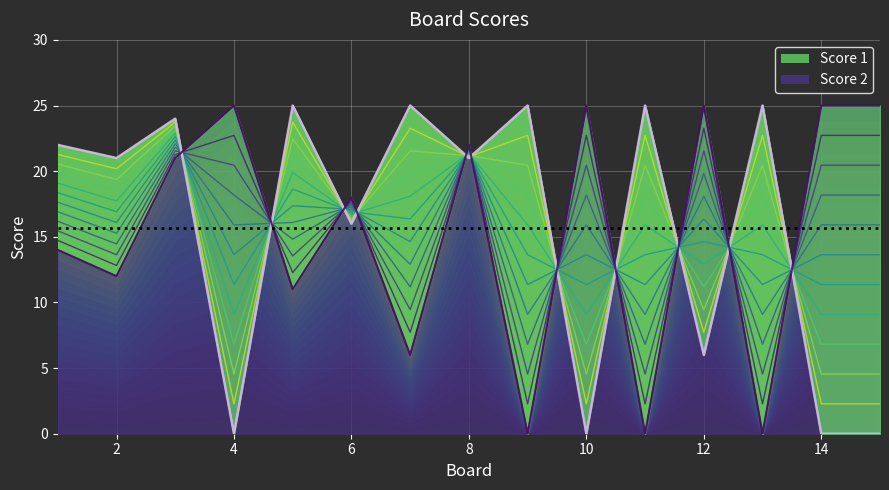

Which category has the highest value in the Score 1 series?

5